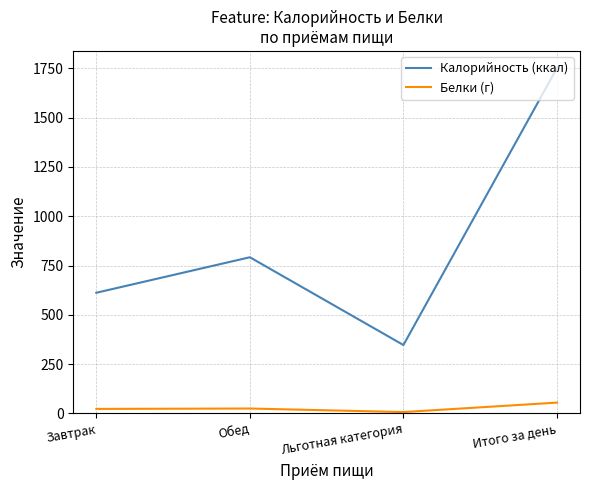

Which category has the highest value across all series?

Итого за день